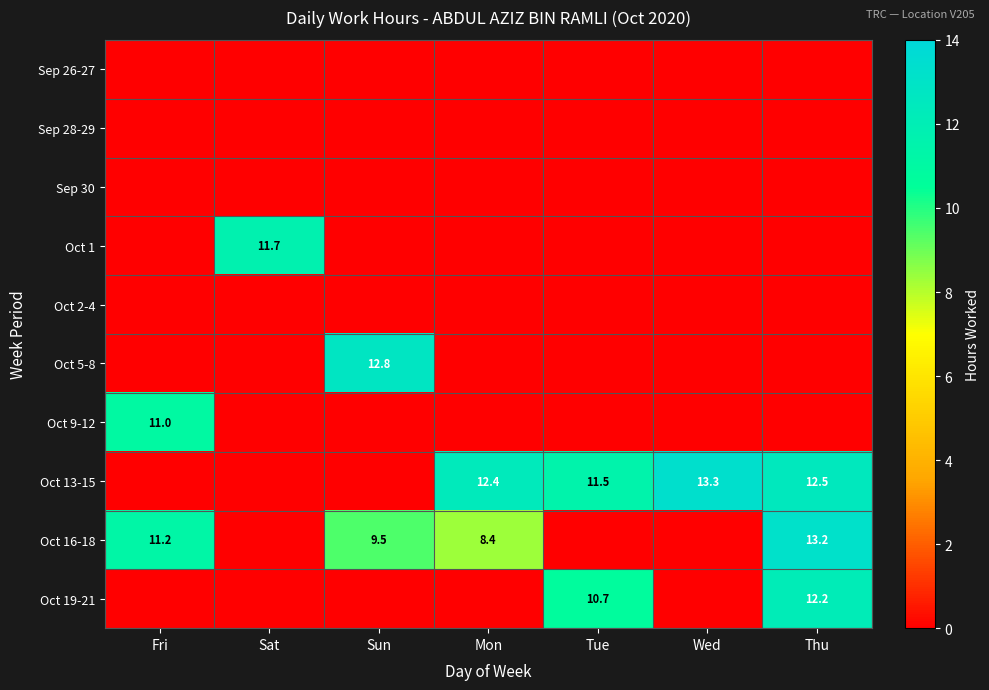

The Oct 19-21 series shows 4.5 at Thu. True or false?

False